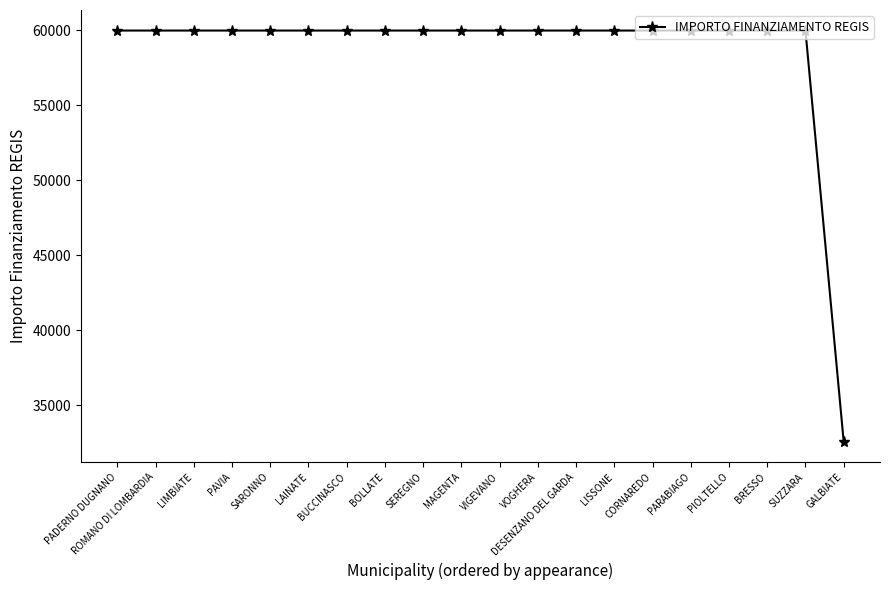

What is the maximum value shown in the chart?

59966